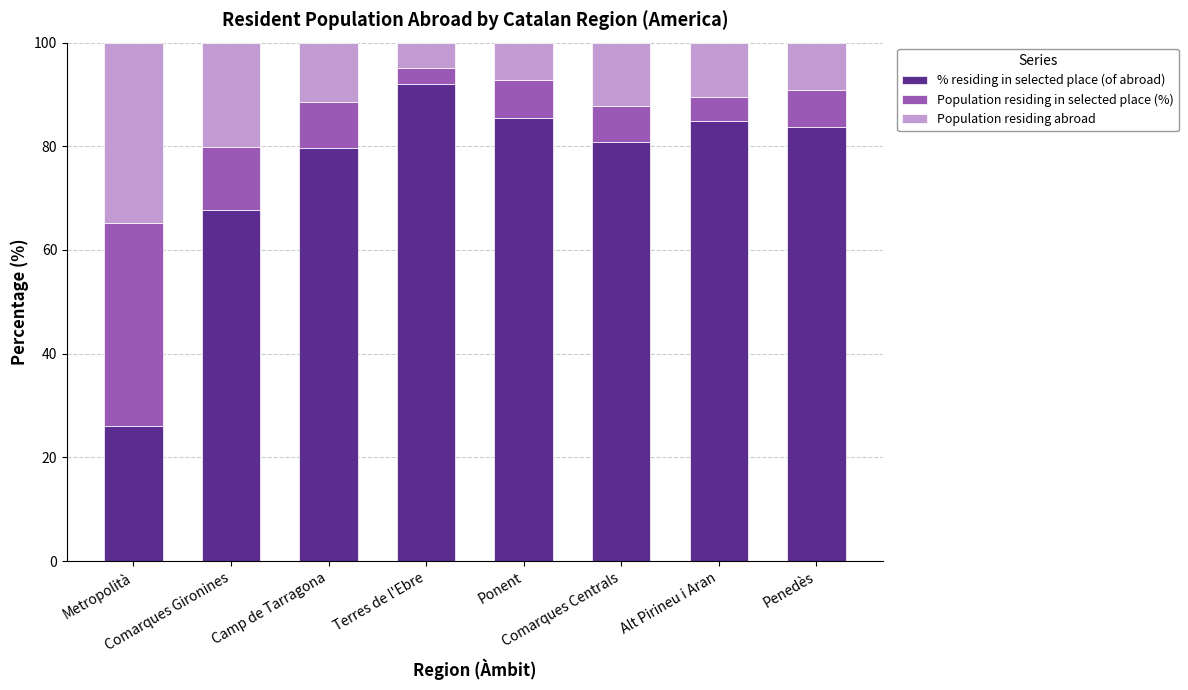

What is the average value of the % residing in selected place (of abroad) series?

75.0